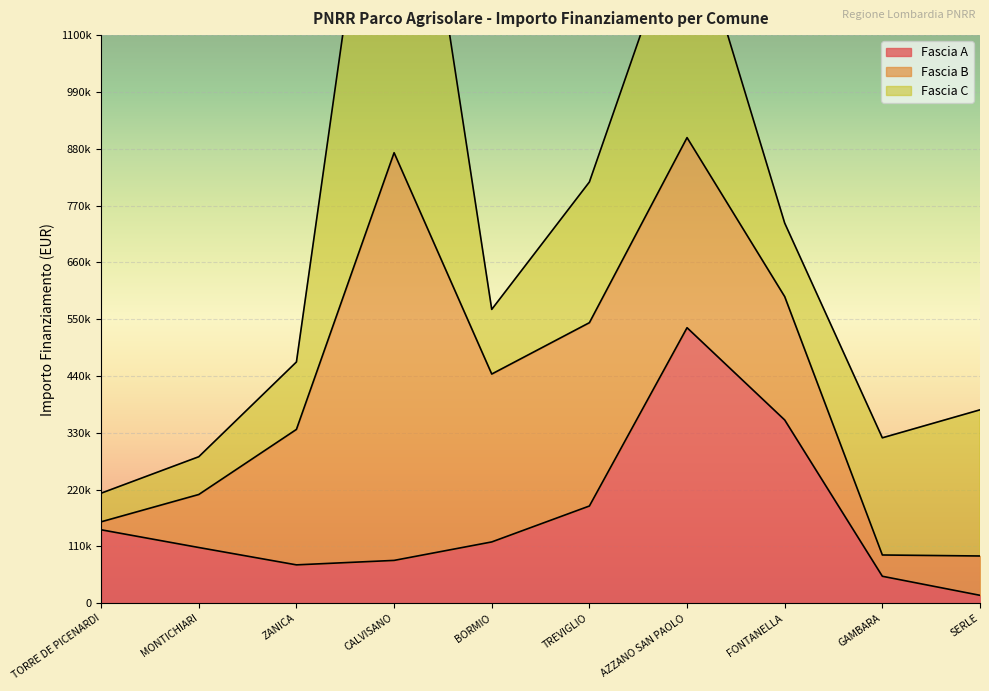

Is it true that Fascia B equals 789254.4 at CALVISANO?

True